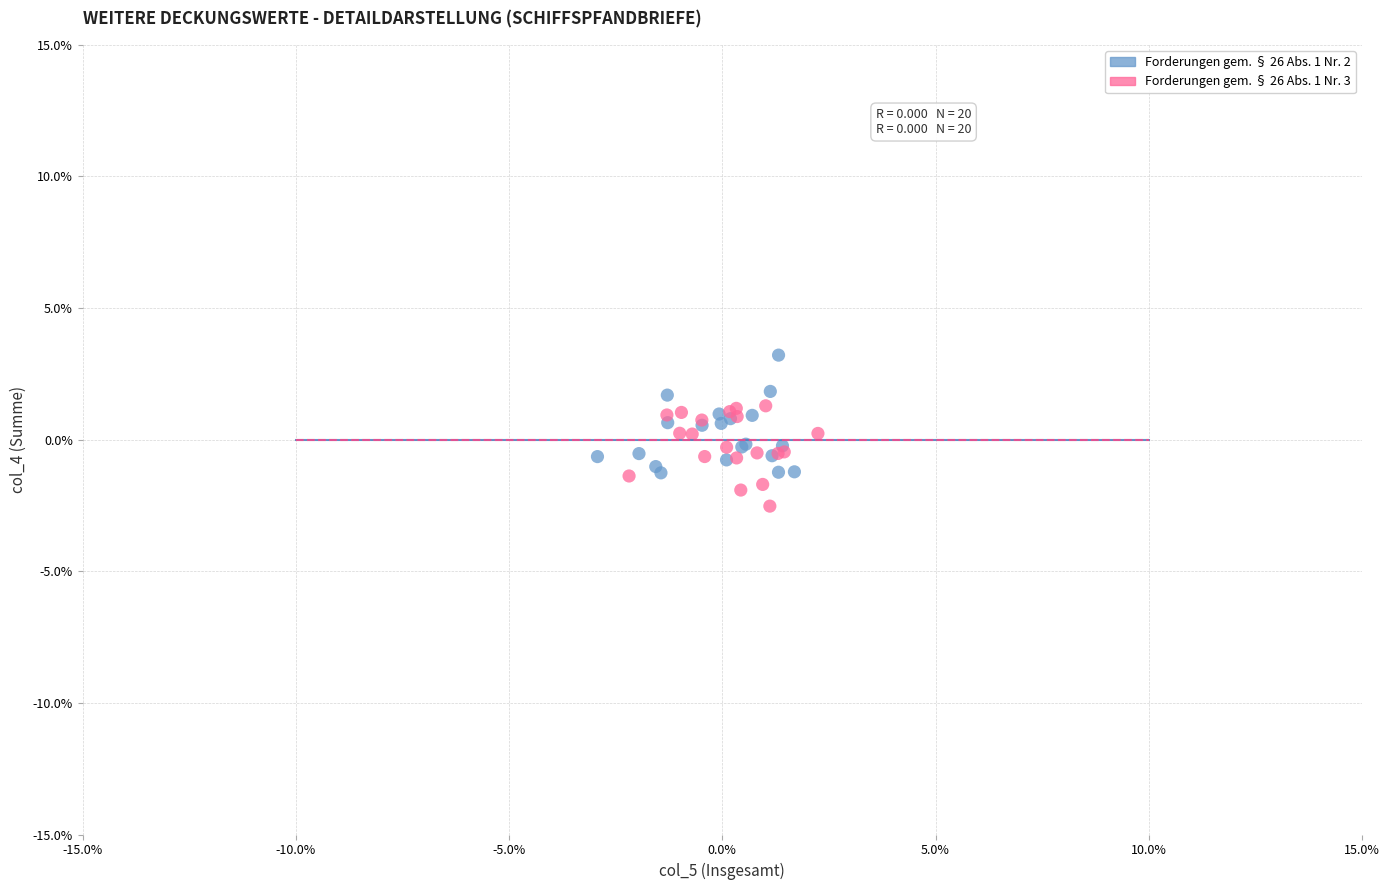

What are all the series names shown in the legend?

Forderungen gem. § 26 Abs. 1 Nr. 2, Forderungen gem. § 26 Abs. 1 Nr. 3